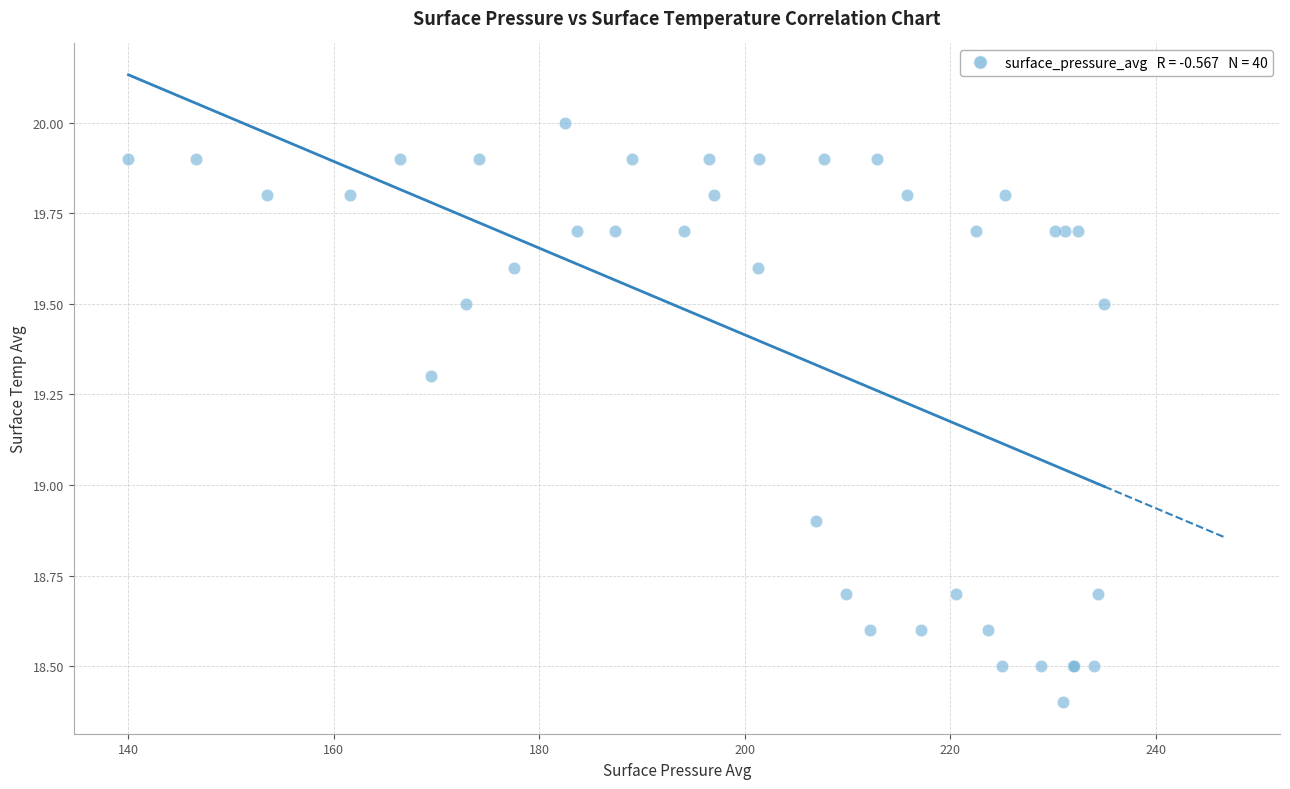

What Y value in the scatter plot is closest to 19?

18.9